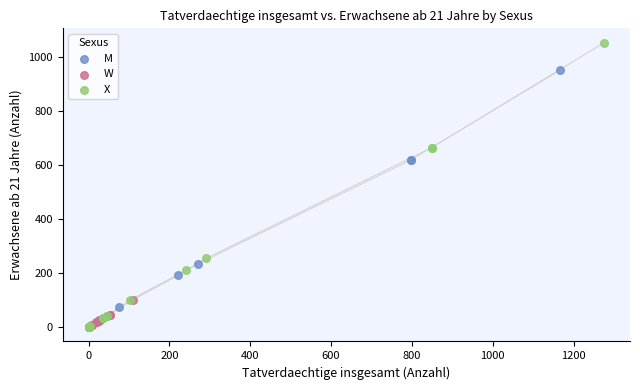

Which series has the widest spread of Y values?

X